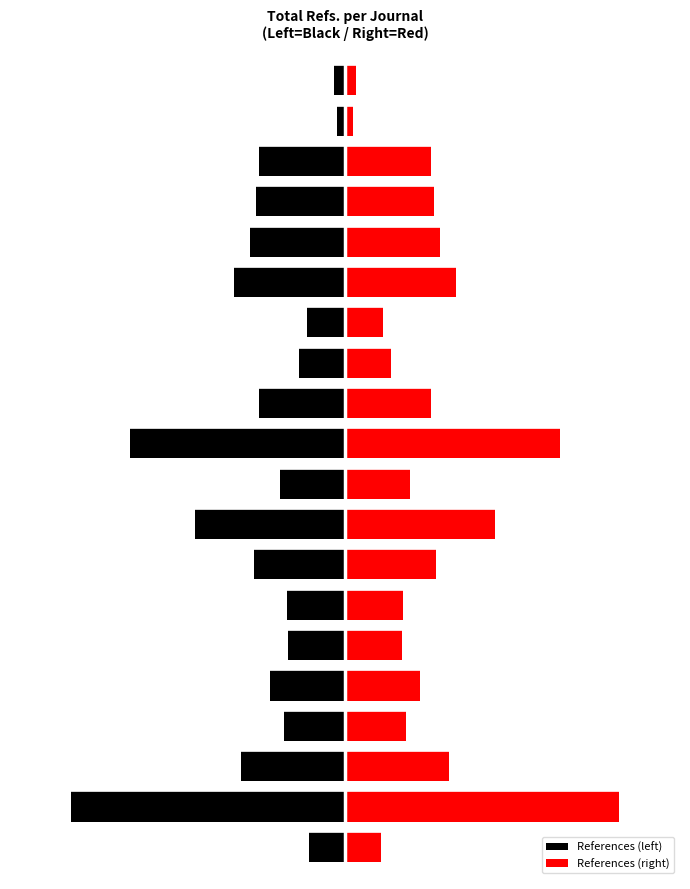

What is the average value of the References (right) series?

1.4